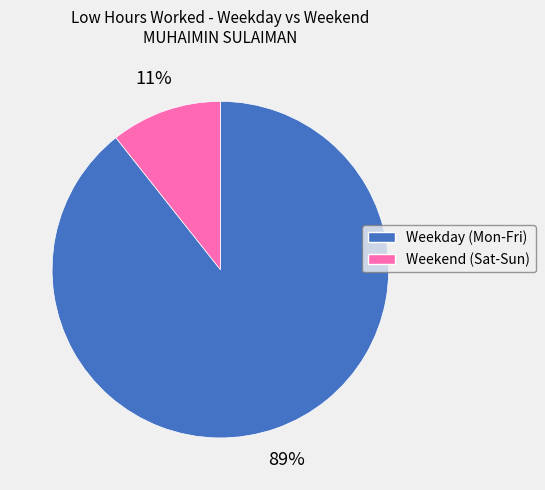

Which category has the biggest portion of the pie?

Weekday (Mon-Fri)